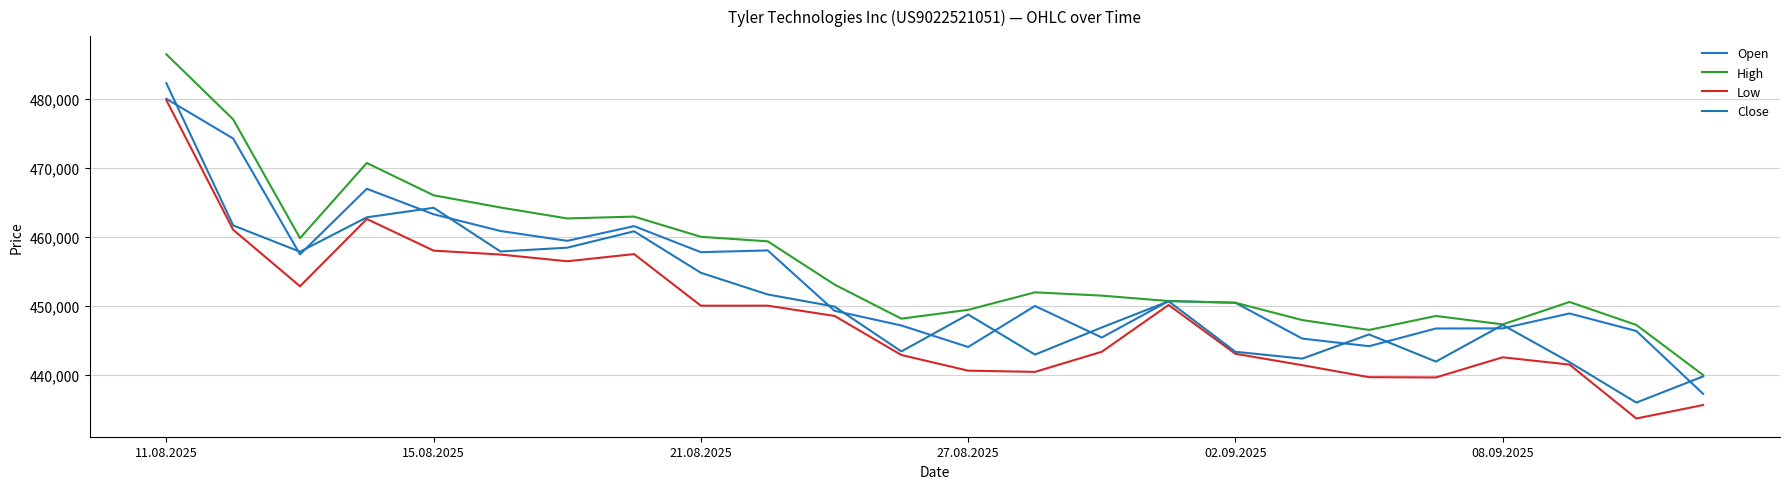

What are all the series names shown in the legend?

Open, High, Low, Close